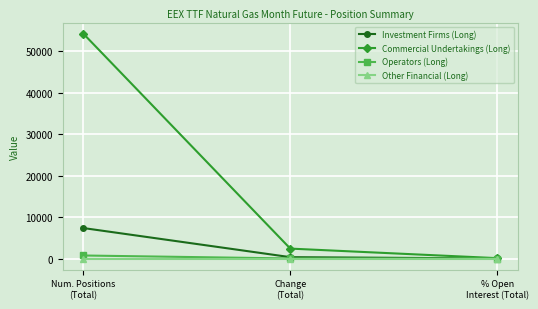

At how many categories does at least one series exceed 22069?

1